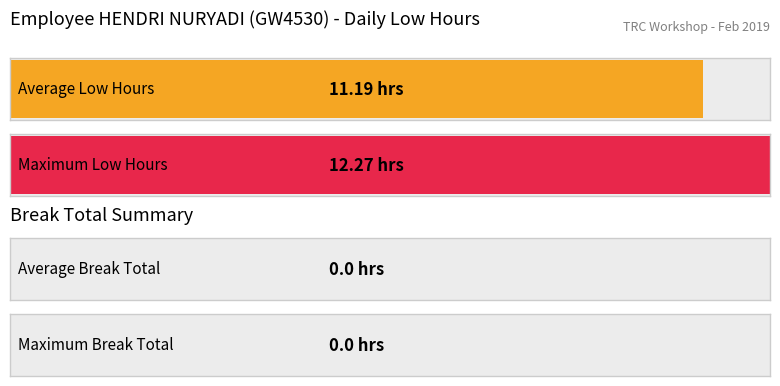

What is the sum of all Low (hours worked) values?

256.4